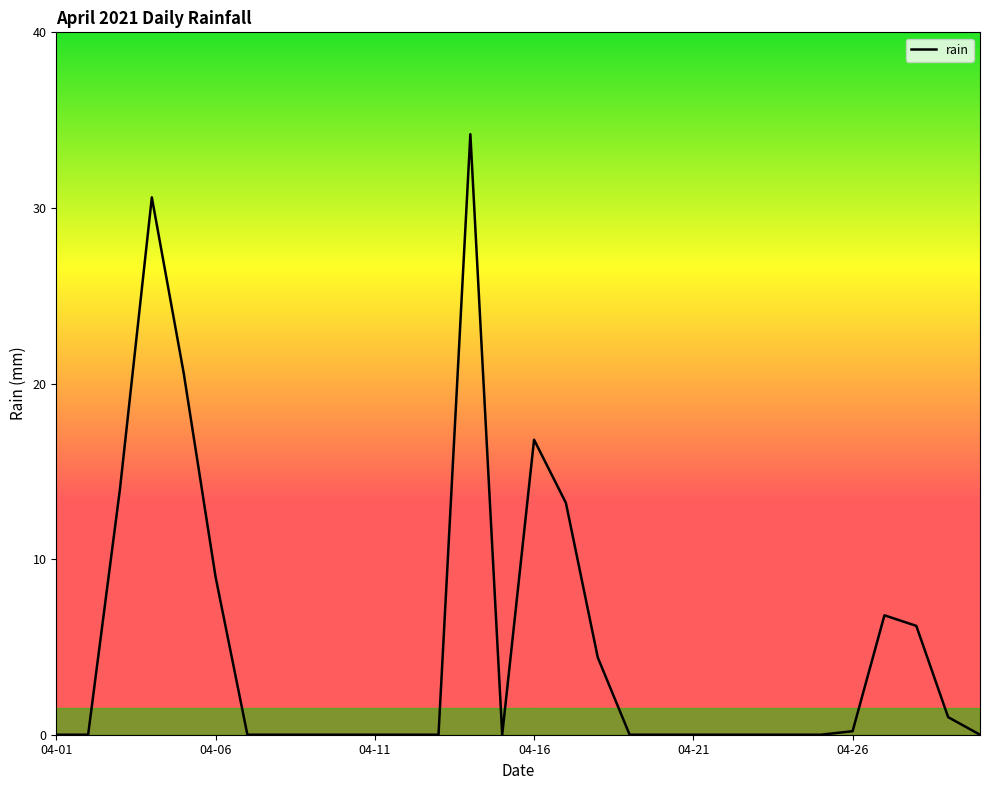

What is the maximum value shown in the chart?

34.2